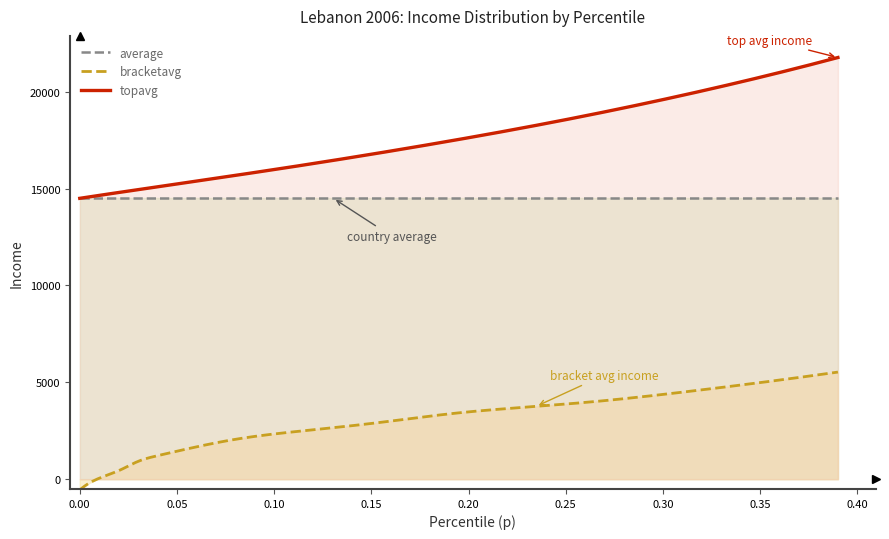

Is the value of p at 30 greater than the value of topavg at 0?

No